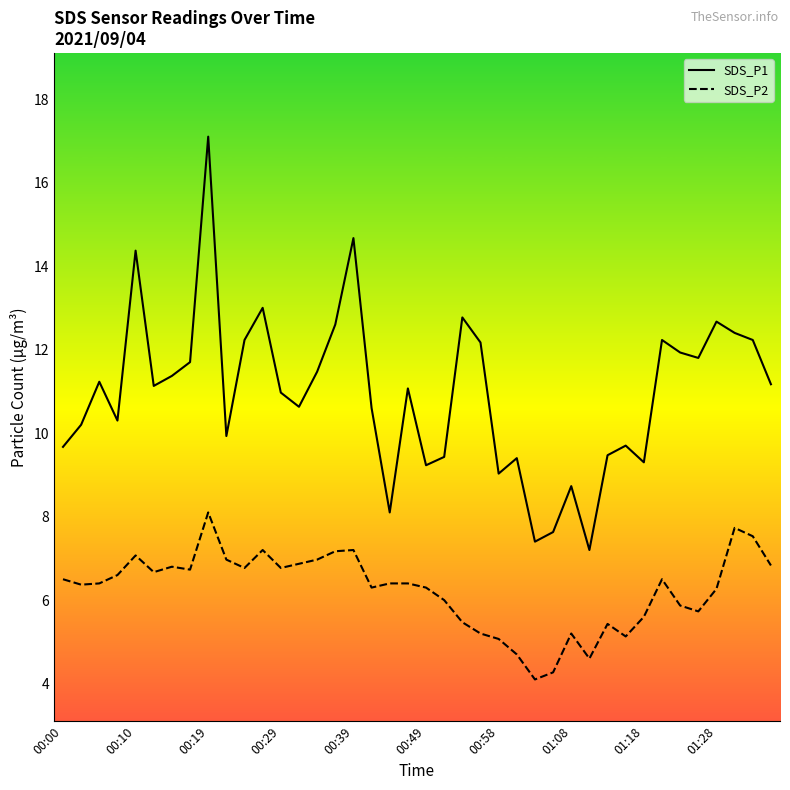

How many lines are shown in the chart?

2